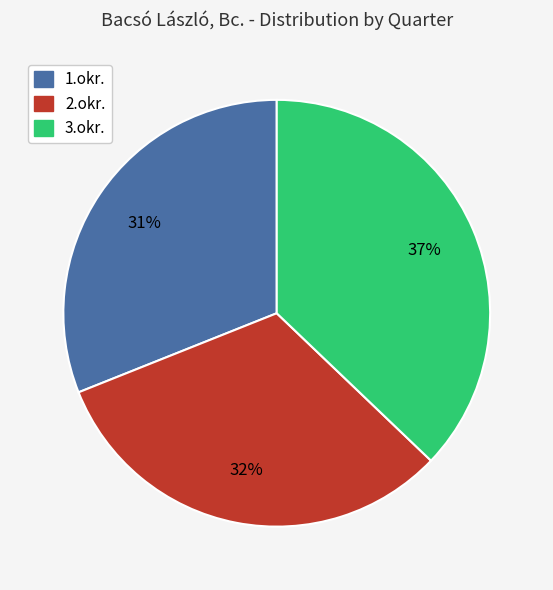

Combined, do 3.okr. and 2.okr. account for over 50%?

Yes